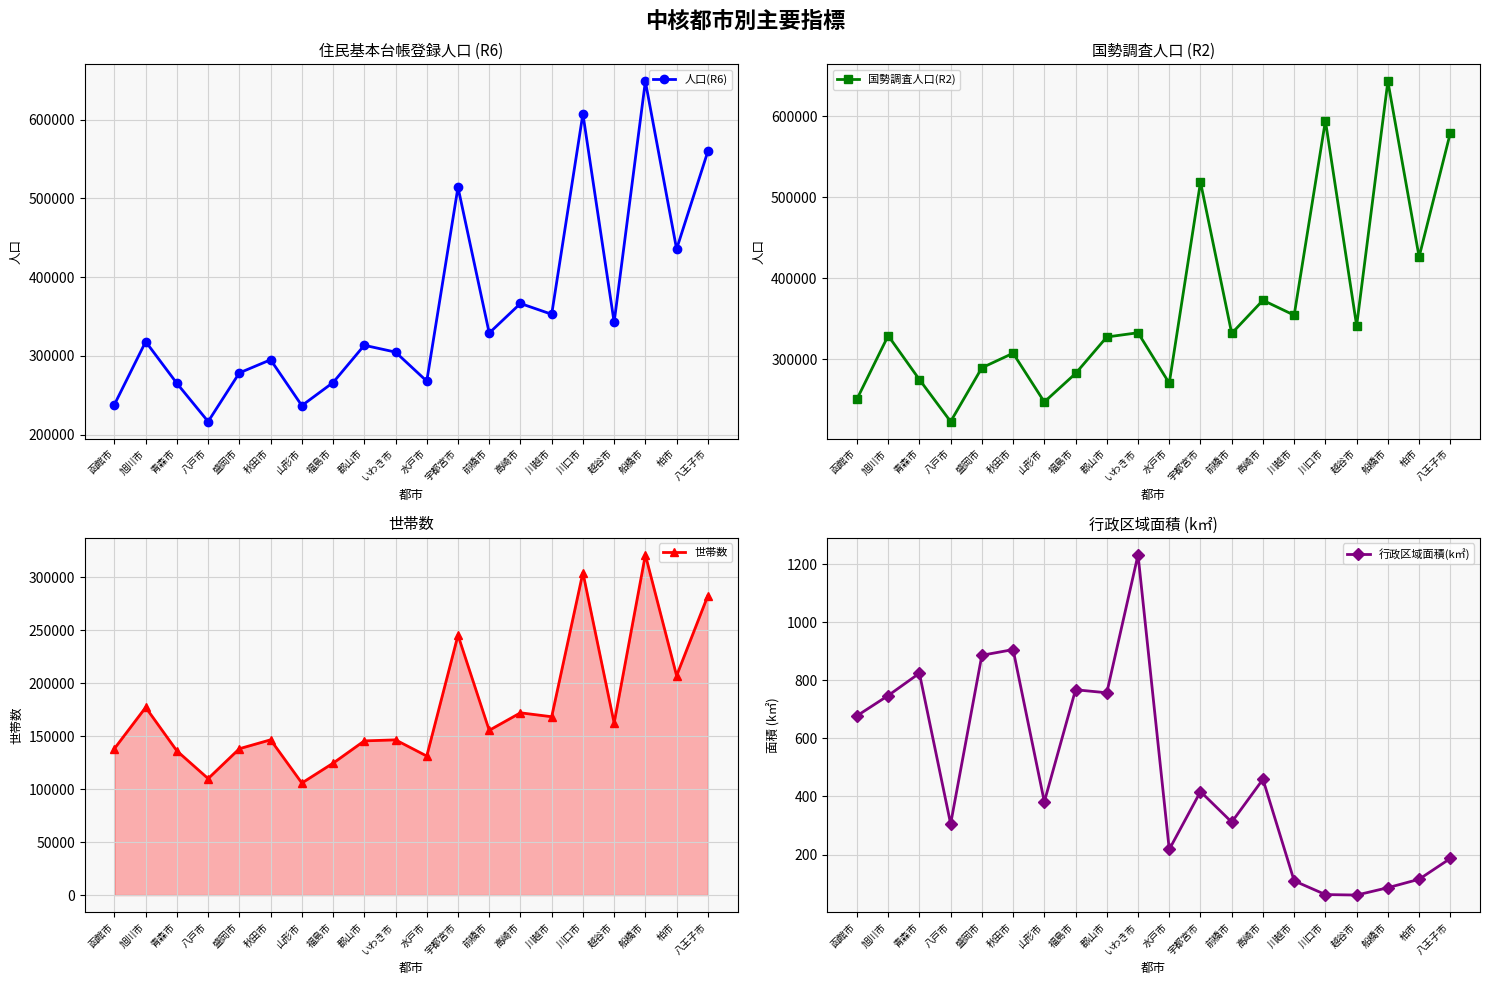

What position from the right is 高崎市?

7